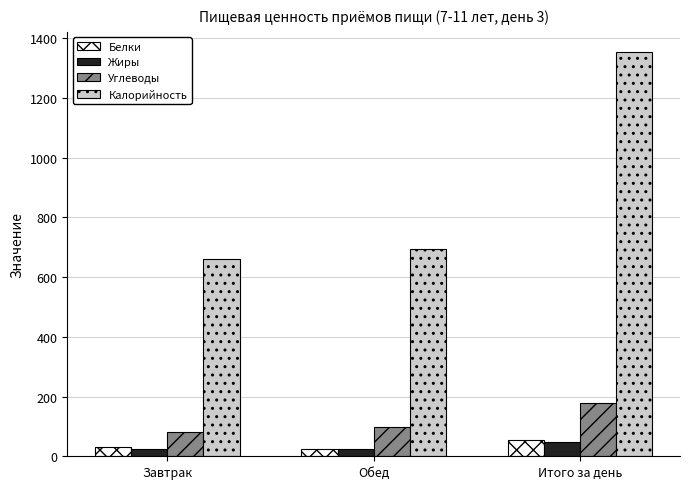

How many data points does each series have?

3